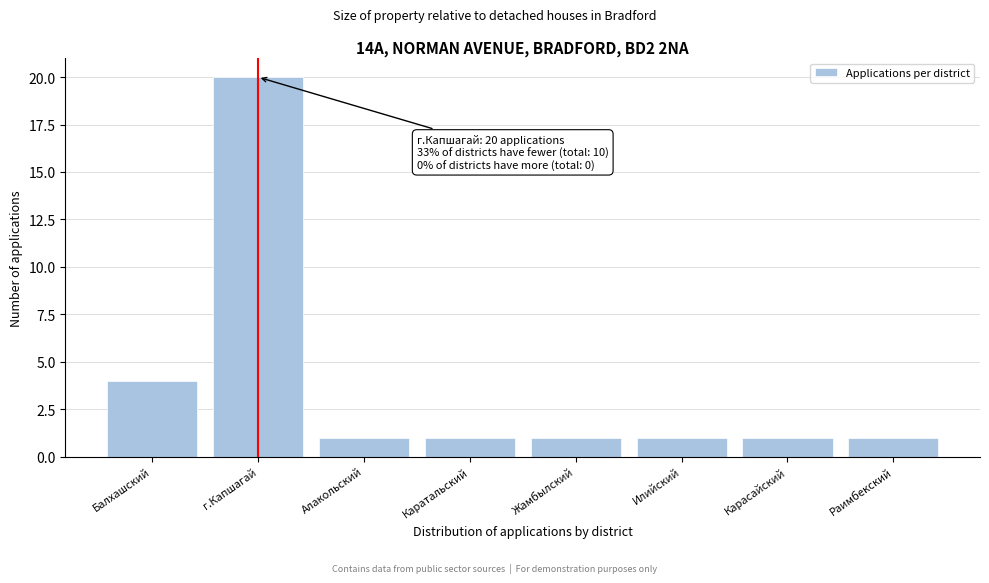

Reading right to left, transcribe all the data shown in this chart.

Раимбекский=1	Карасайский=1	Илийский=1	Жамбылский=1	Каратальский=1	Алакольский=1	г.Капшагай=20	Балхашский=4